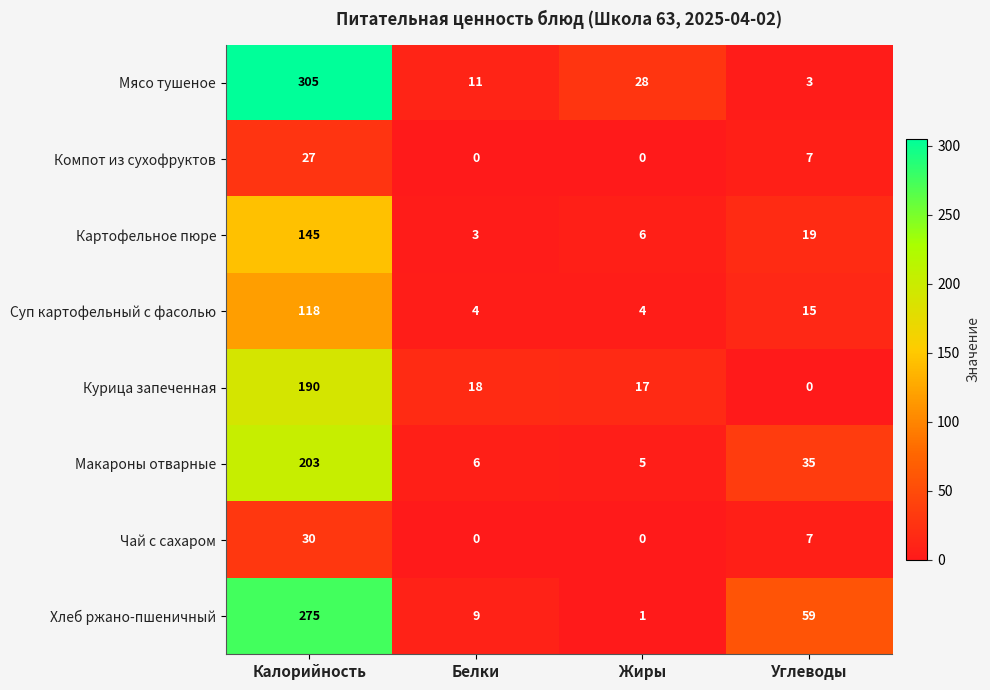

List the series in order of their peak value, highest first.

Мясо тушеное, Хлеб ржано-пшеничный, Макароны отварные, Курица запеченная, Картофельное пюре, Суп картофельный с фасолью, Чай с сахаром, Компот из сухофруктов